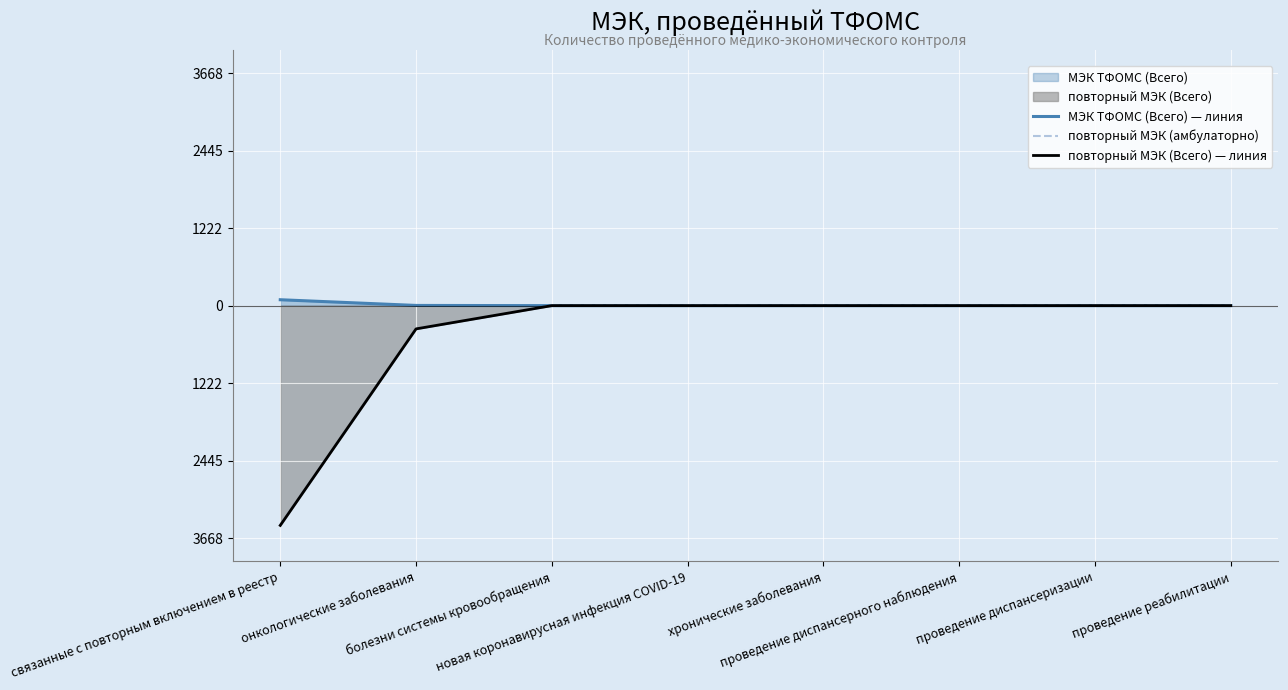

What is the difference between the second highest and second lowest values in the повторный МЭК (амбулаторно) series?

366